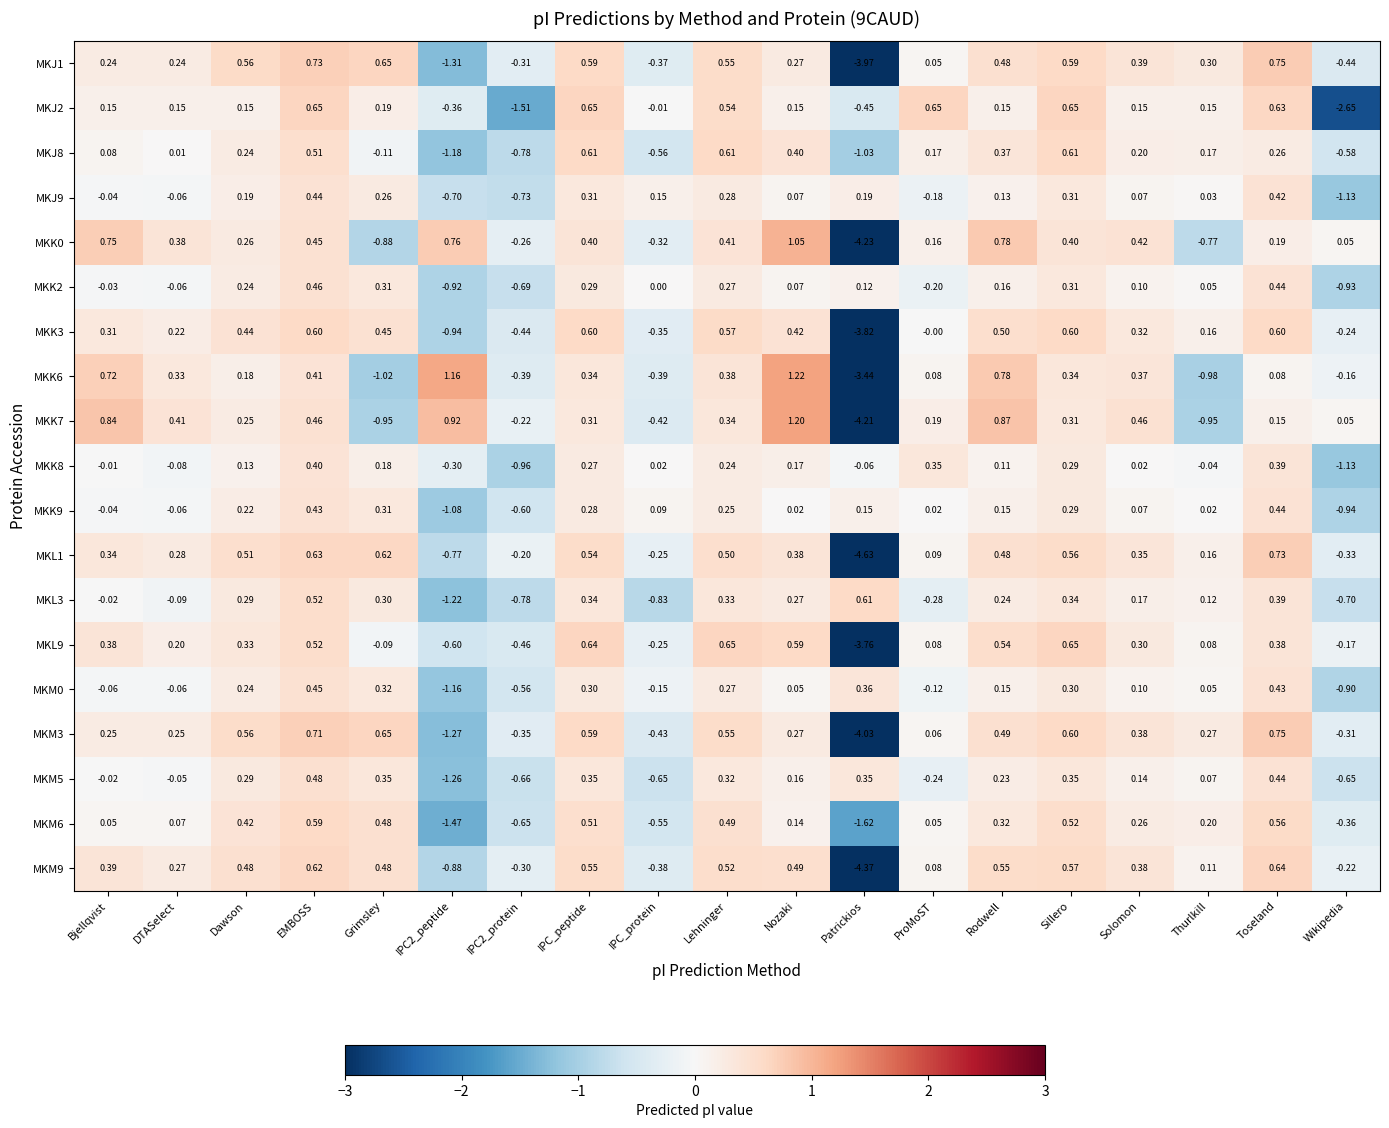

Which series has the largest total across all categories?

MKJ2